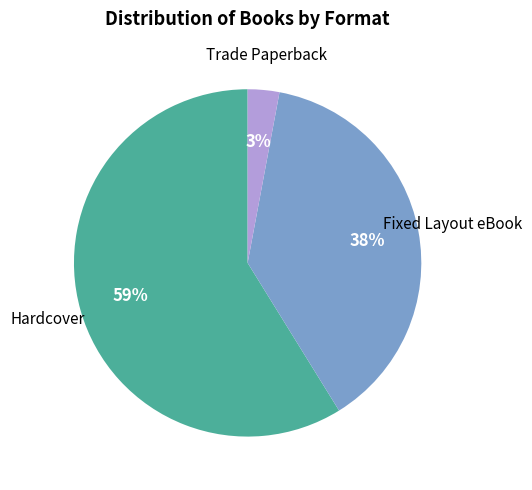

Rank the categories by value from highest to lowest.

Hardcover, Fixed Layout eBook, Trade Paperback